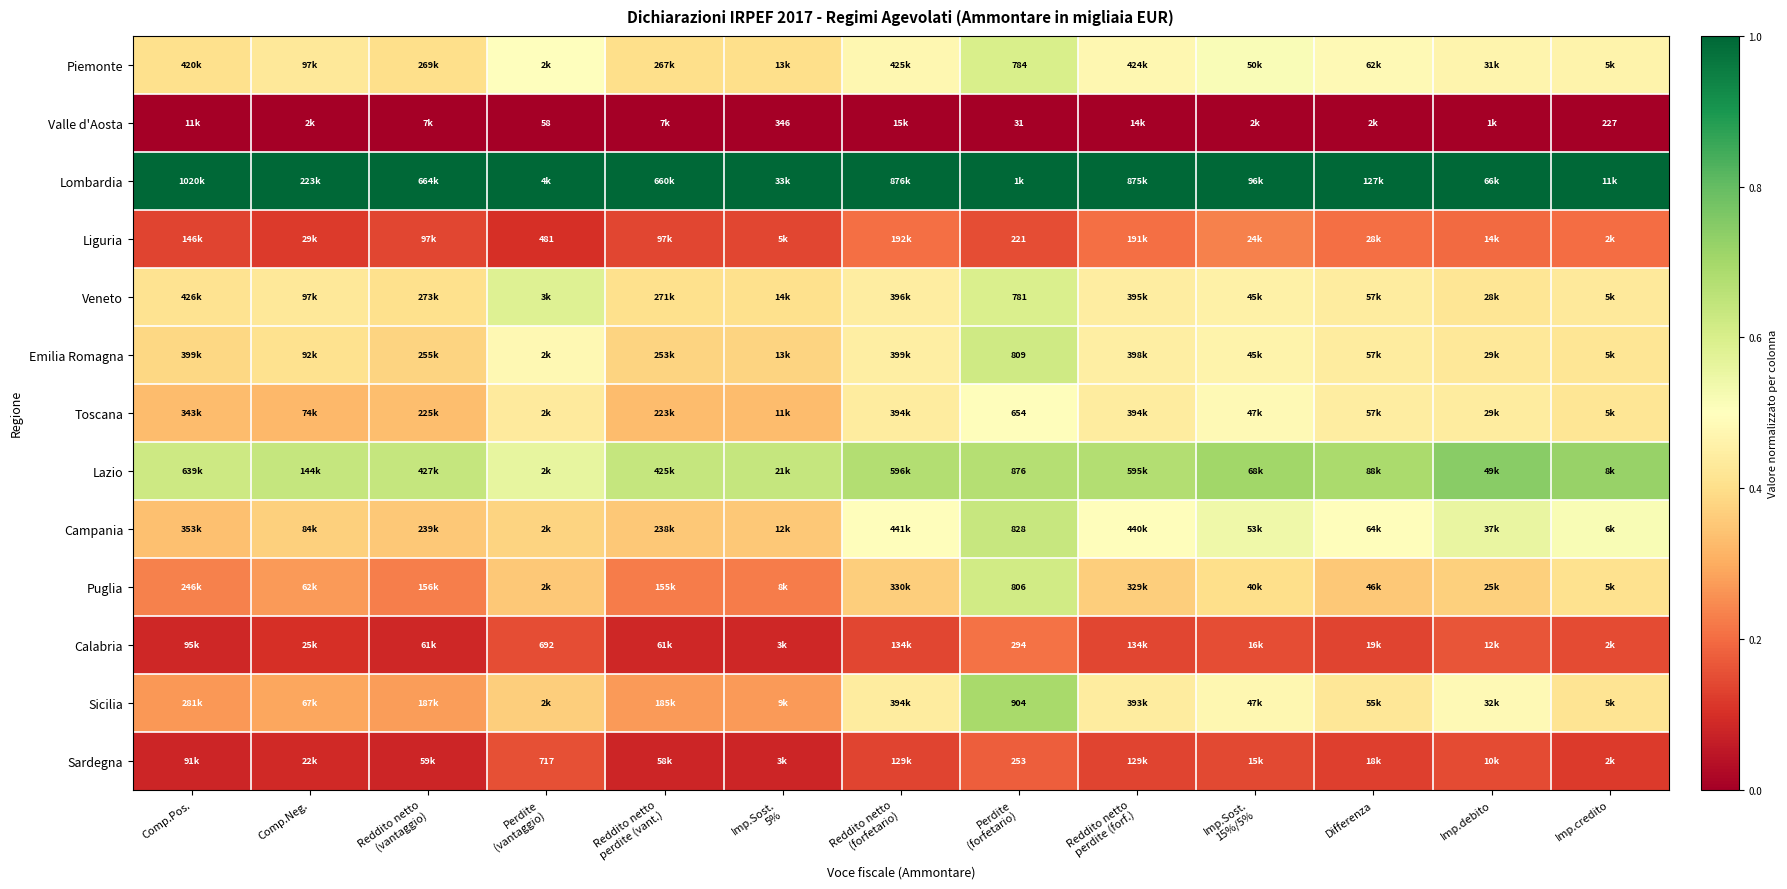

Is it true that Valle d'Aosta equals 0.0 at Differenza?

True